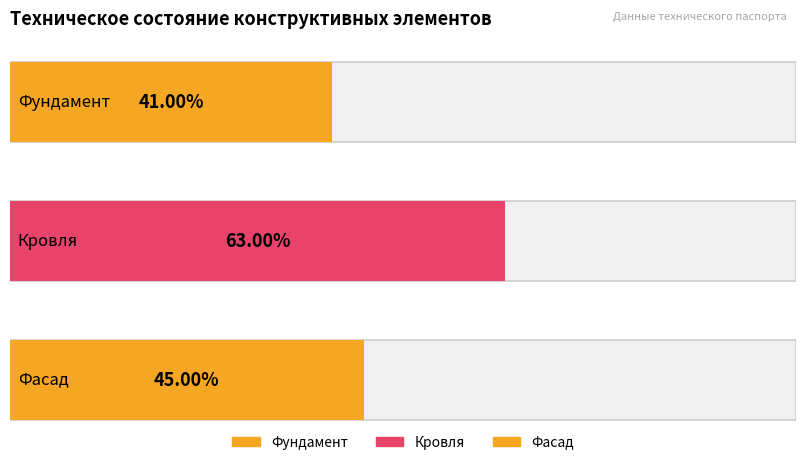

Reading right to left, transcribe all the data shown in this chart.

Фасад=0.5	Кровля=0.6	Фундамент=0.4